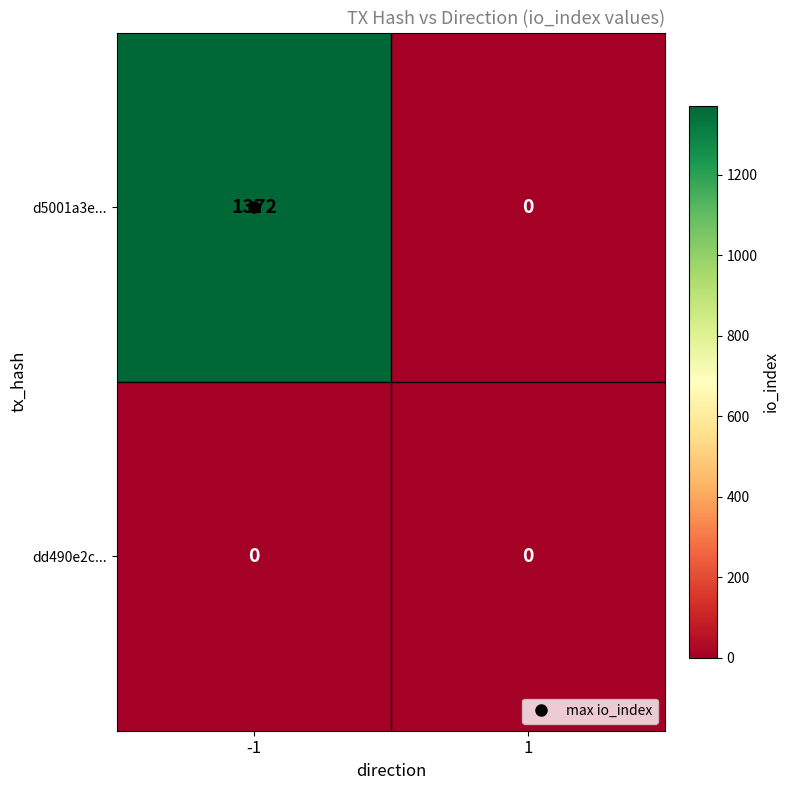

What is the maximum value for d5001a3e...?

1372